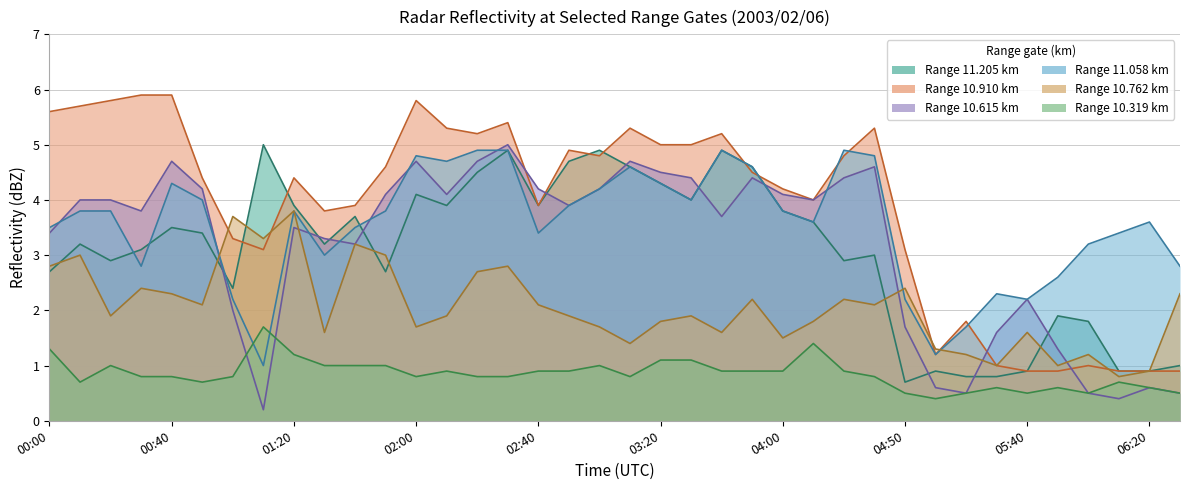

Is it true that 11.058 equals 2.8 at 06:30?

True